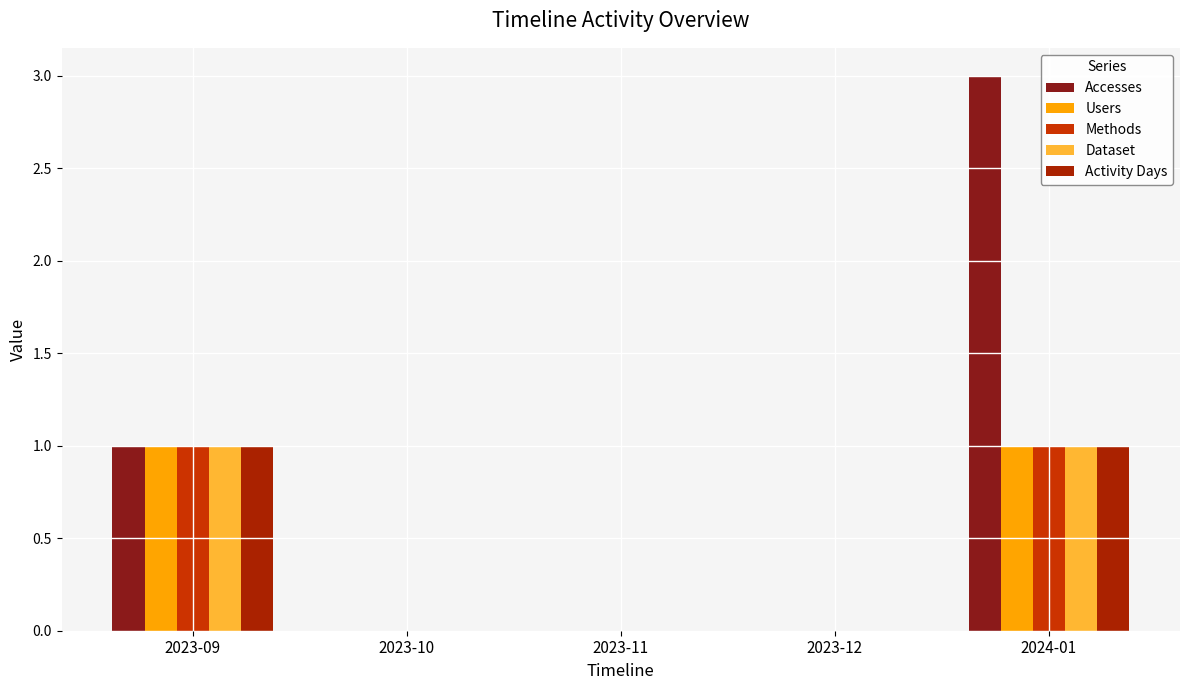

Is it true that Users equals 0 at 2023-11?

True